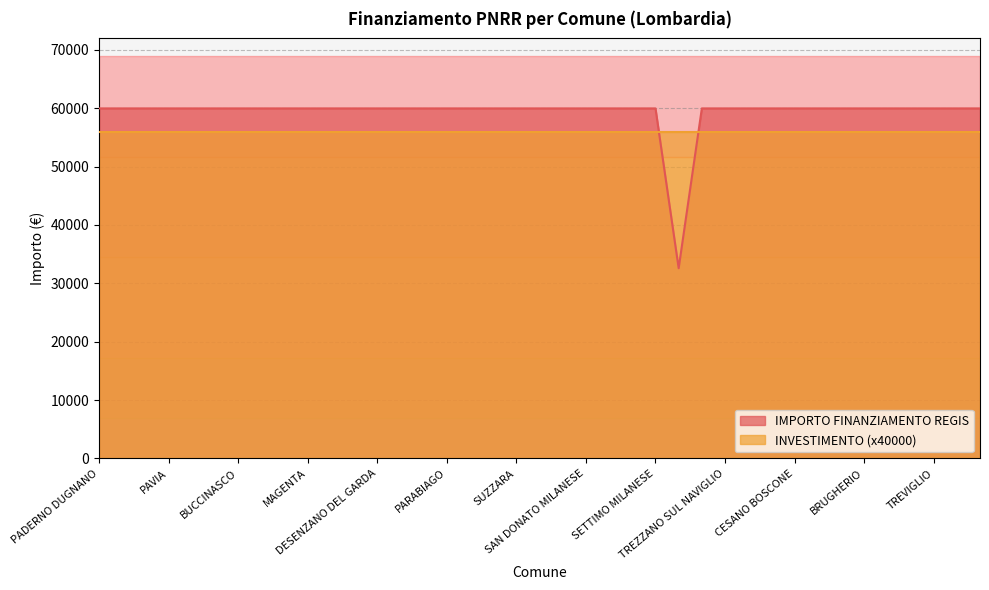

What is the label of the 17th point from the right?

MANTOVA